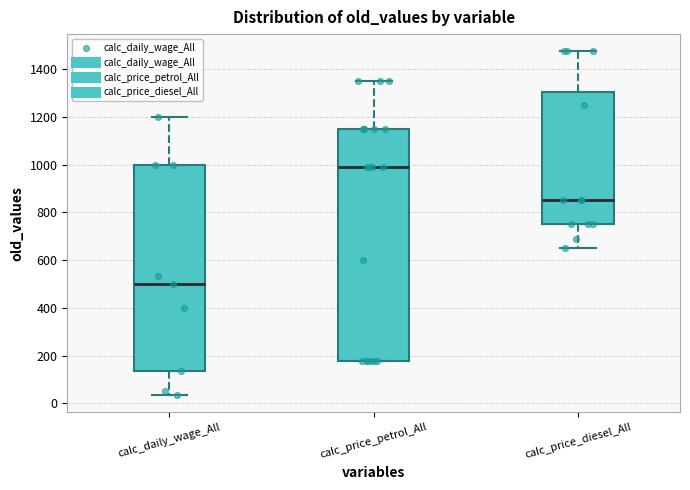

Which box has the highest median line?

calc_price_petrol_All